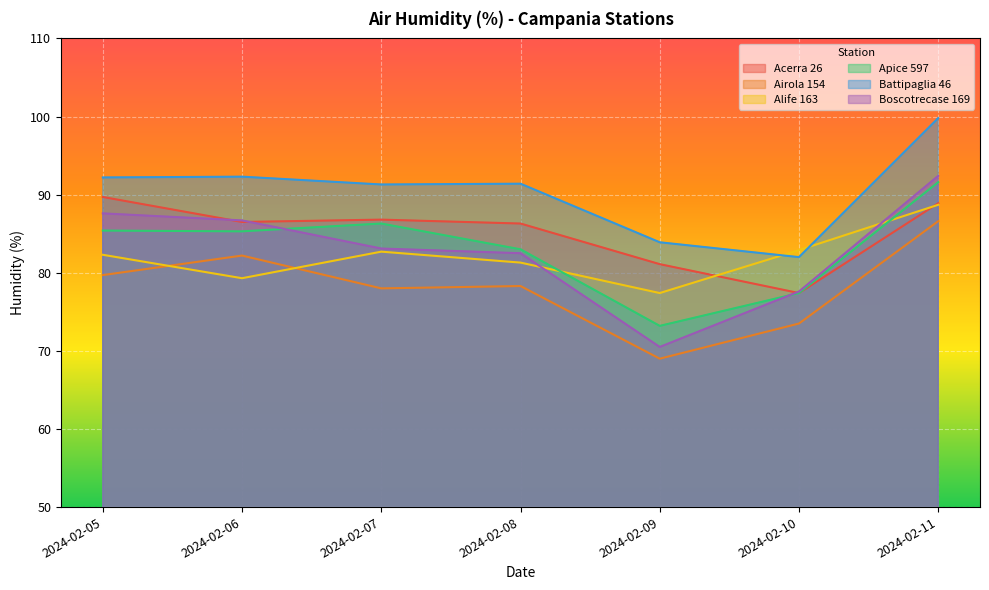

True or false: Airola 154 has more than 0 points higher than both neighbors.

True